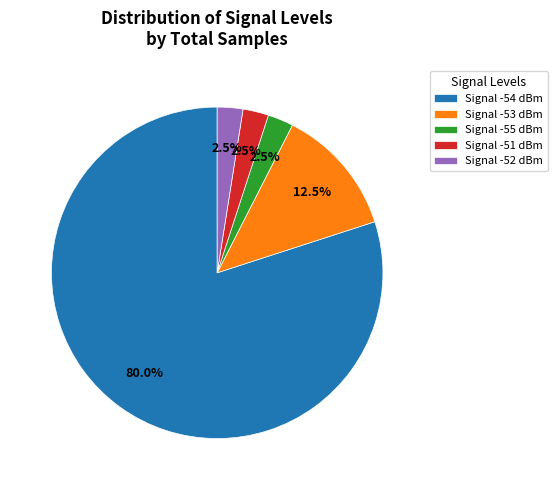

Which slice is the largest?

Signal -54 dBm